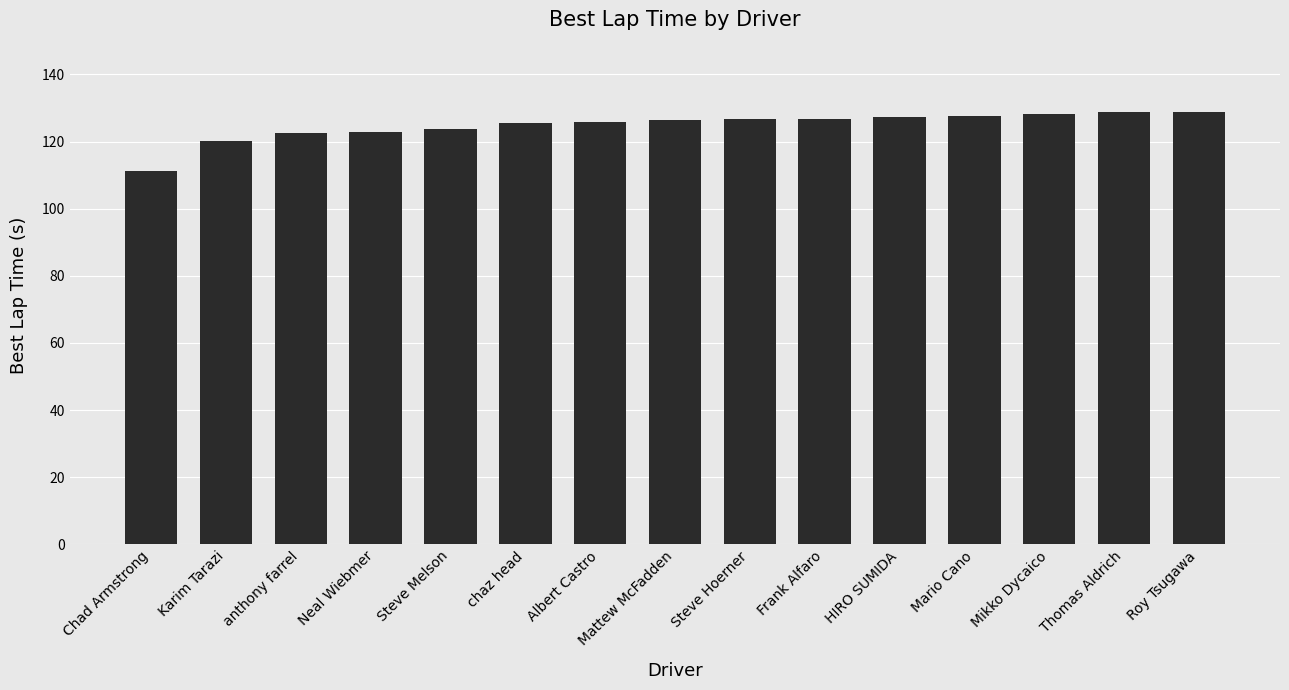

What is the ratio of the value at Mario Cano to the value at anthony farrel?

1.0